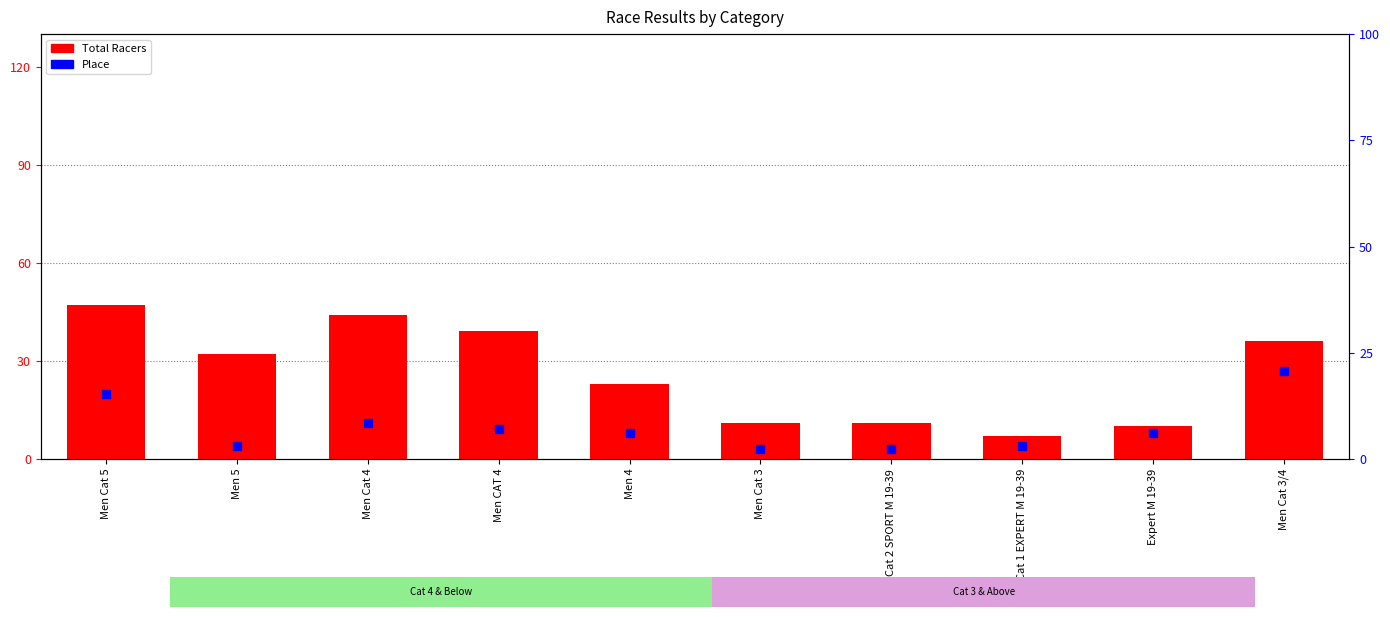

At how many categories does at least one series exceed 11?

6